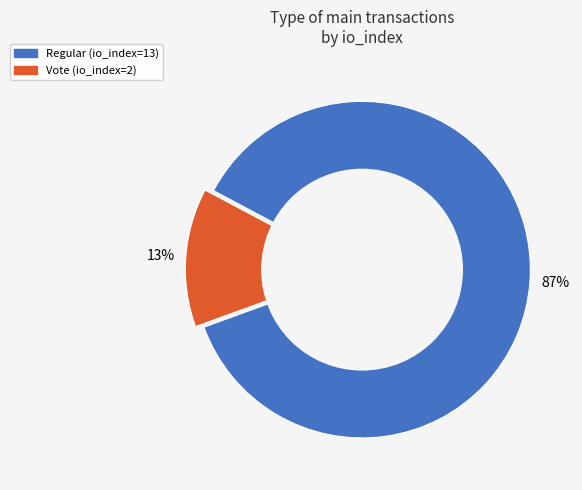

Does Vote (io_index=2) represent more than half of the total?

No